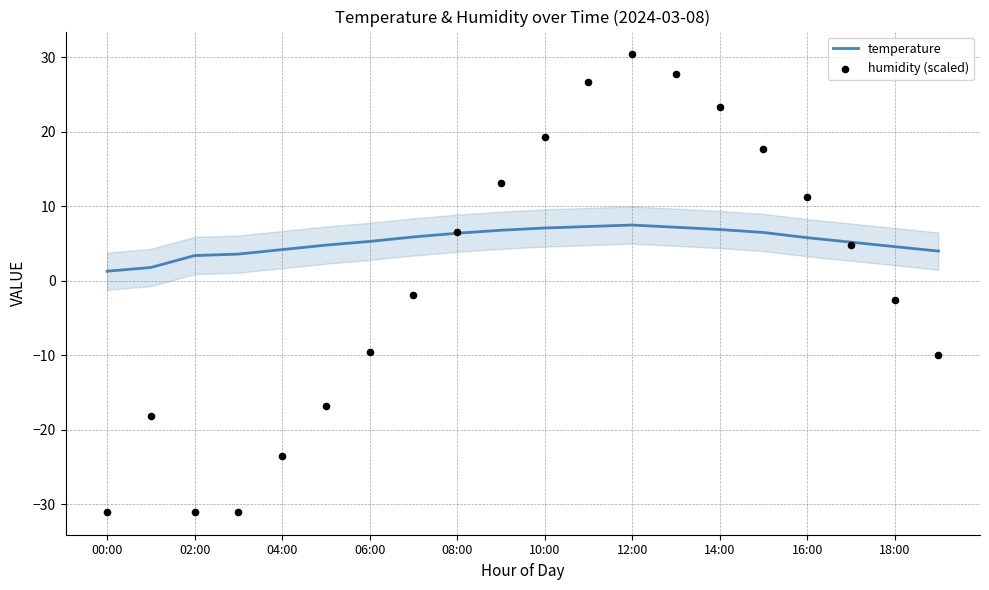

Which series reaches the minimum Y coordinate?

humidity (scaled)